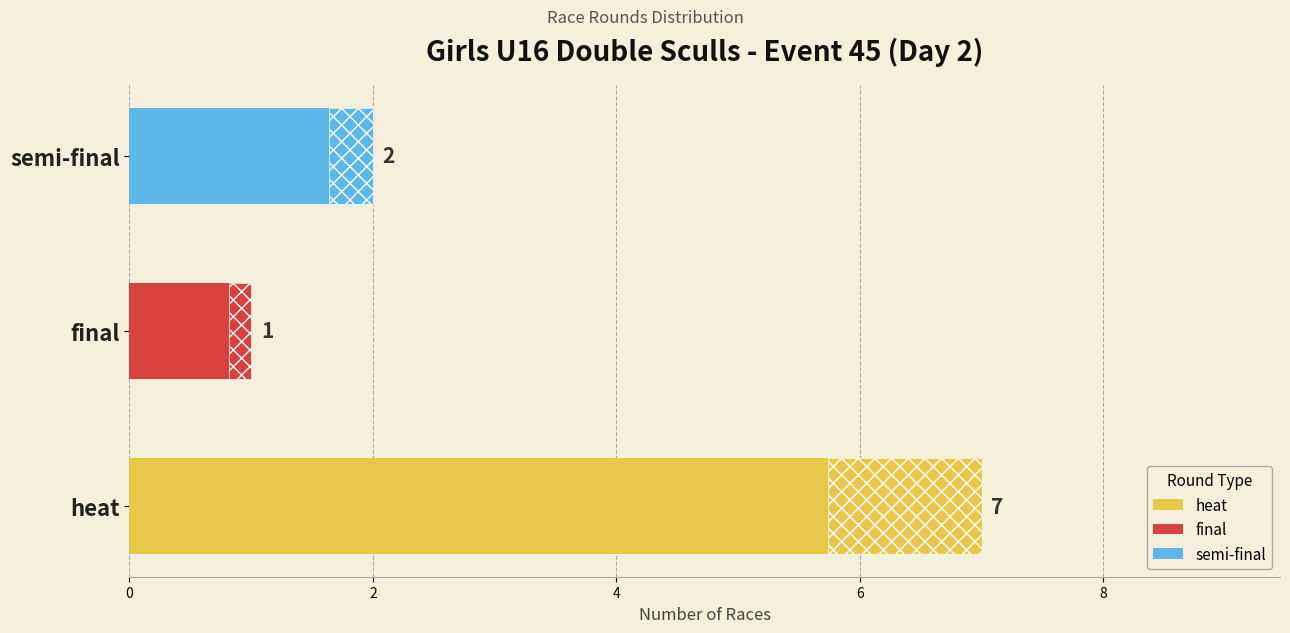

Reading right to left, extract all data points from this chart.

semi-final=2	final=1	heat=7